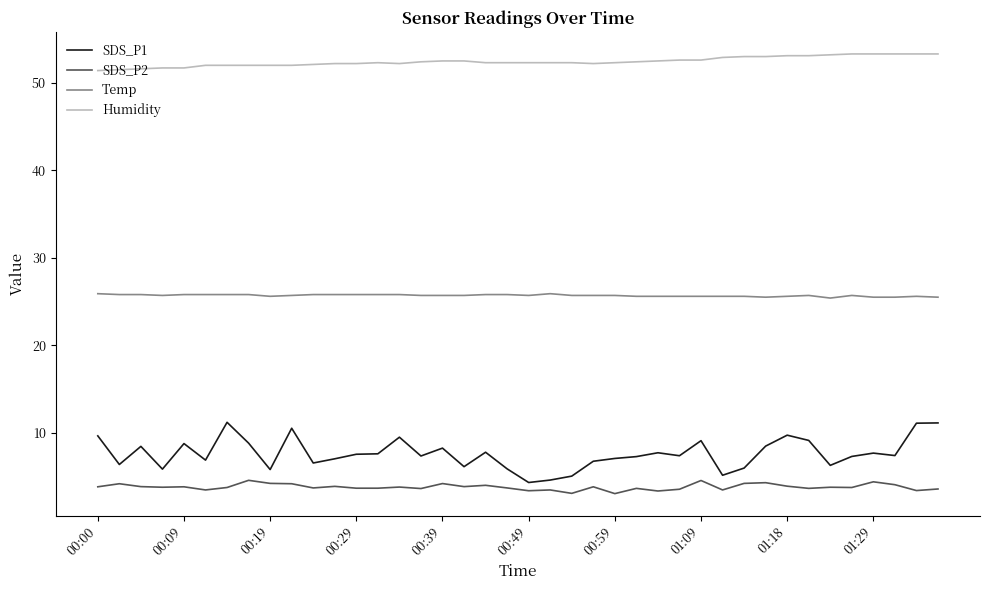

List the series in order of their peak value, lowest first.

SDS_P2, SDS_P1, Temp, Humidity